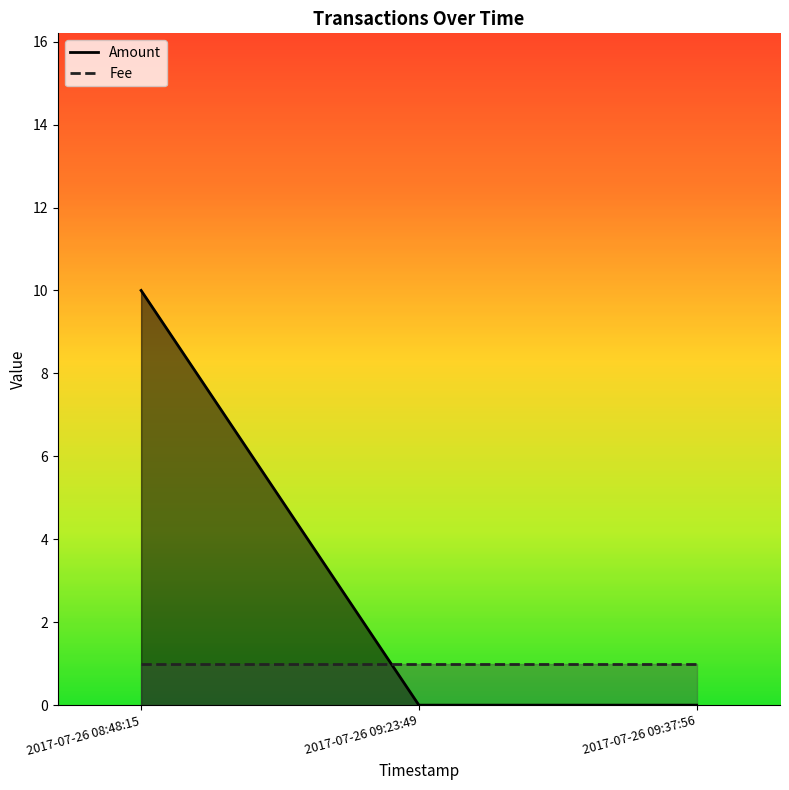

The value of Amount at 2017-07-26 09:37:56 is 0. True or false?

True